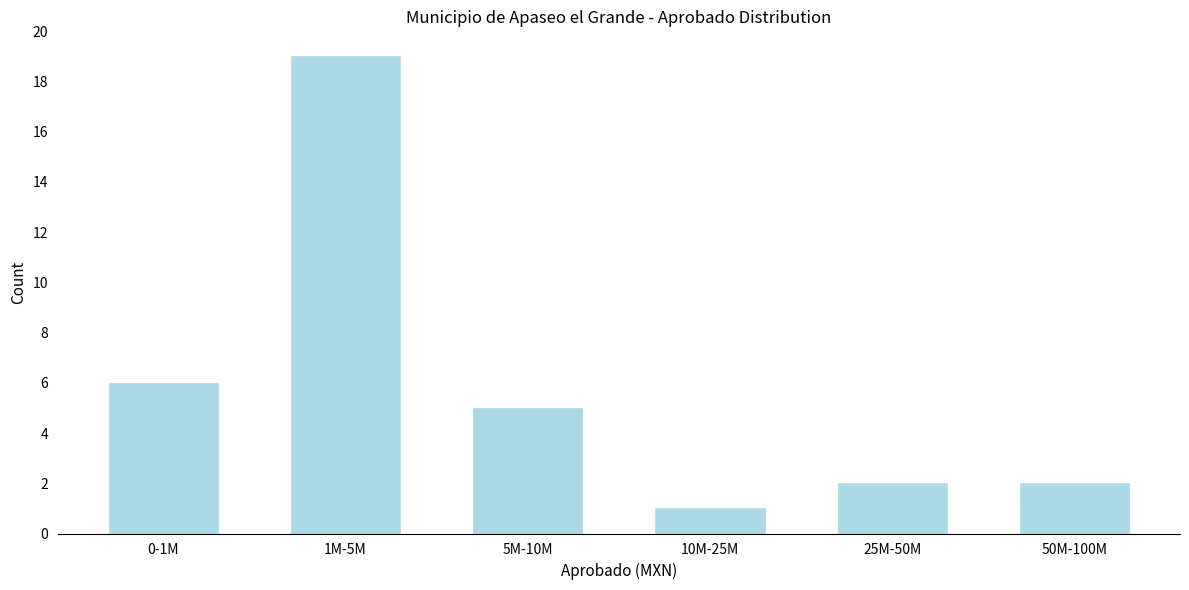

Reading right to left, what are all the values shown in this chart?

50M-100M=2	25M-50M=2	10M-25M=1	5M-10M=5	1M-5M=19	0-1M=6